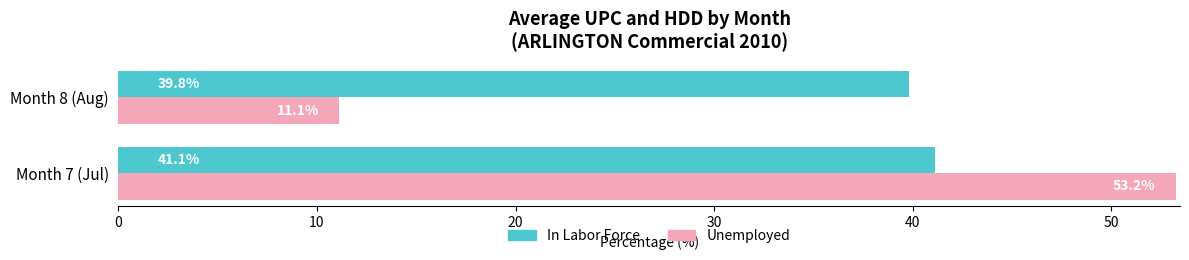

What is the difference between the highest and lowest values at Month 8 (Aug)?

28.7